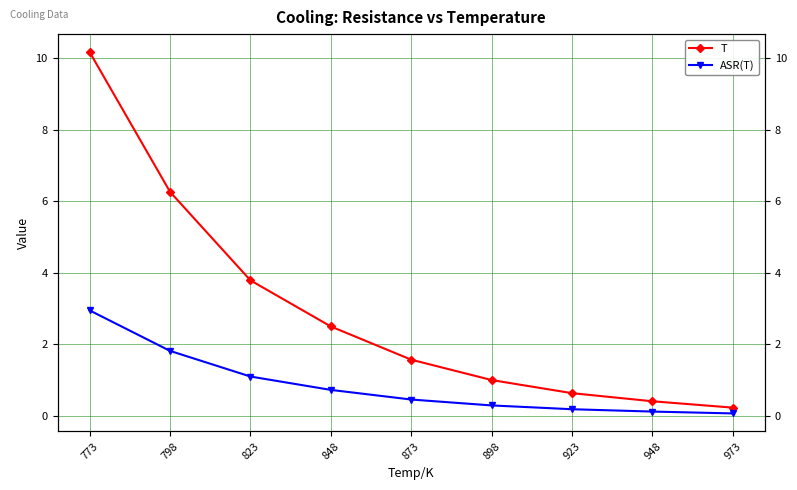

Which series has the widest spread of values?

T